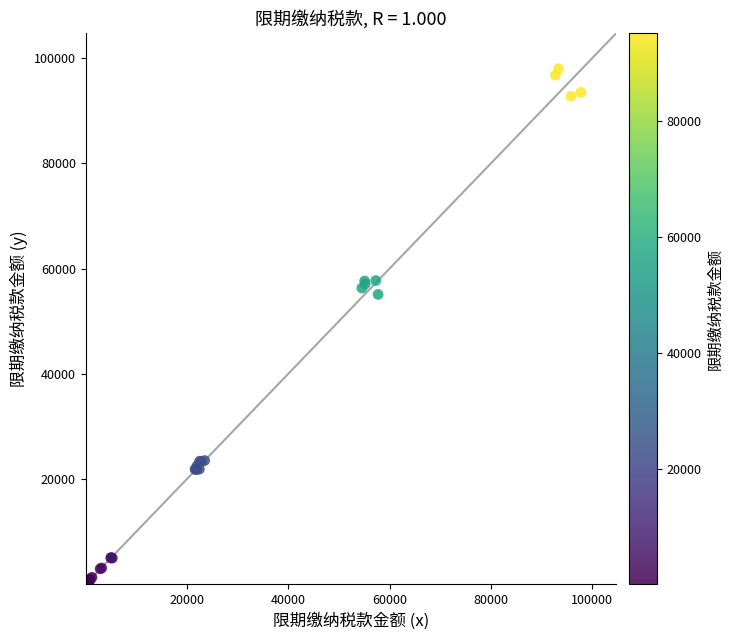

What Y value in the scatter plot is closest to 49002?

55092.8